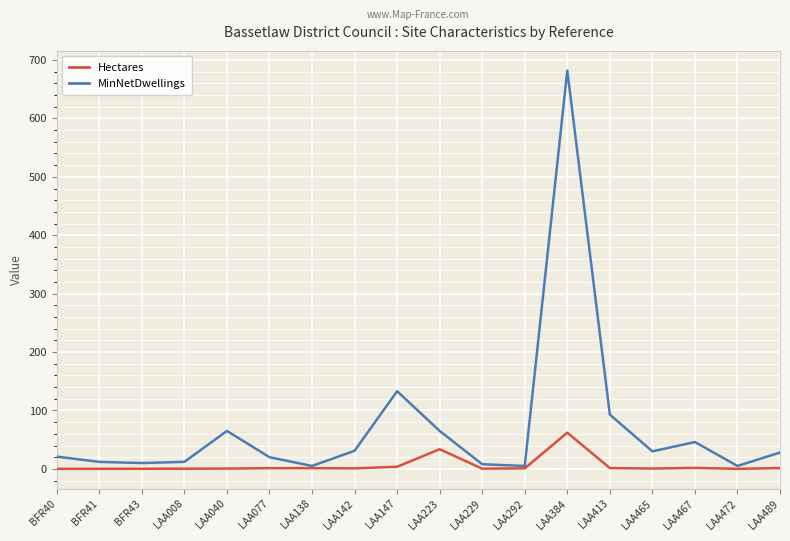

The value of MinNetDwellings at LAA467 is 69.2. True or false?

False